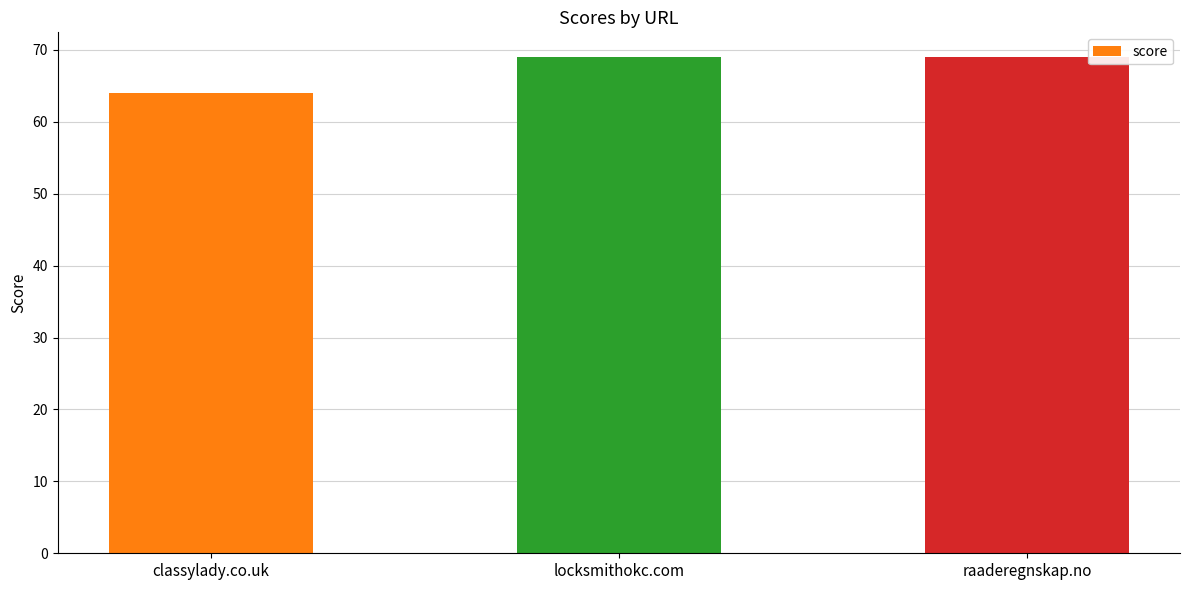

How many distinct data groups are displayed?

1